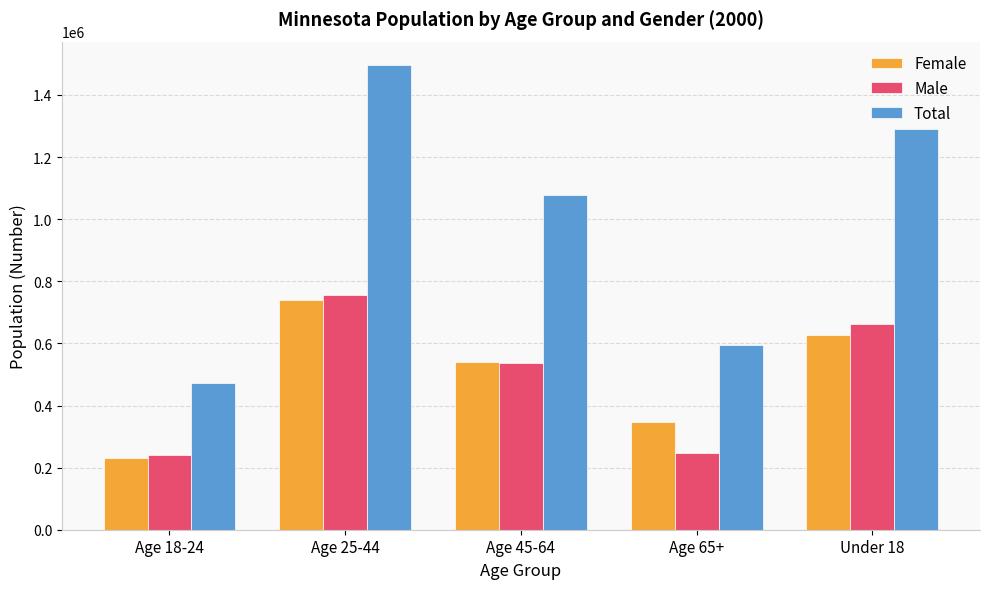

What is the maximum value shown in the chart?

1496934